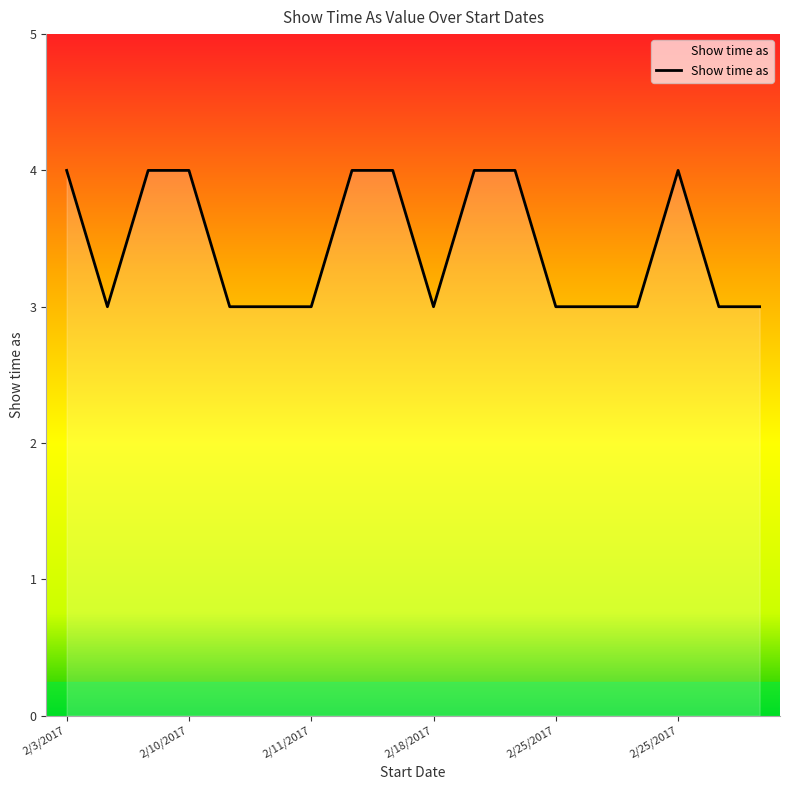

What is the smallest value displayed?

3